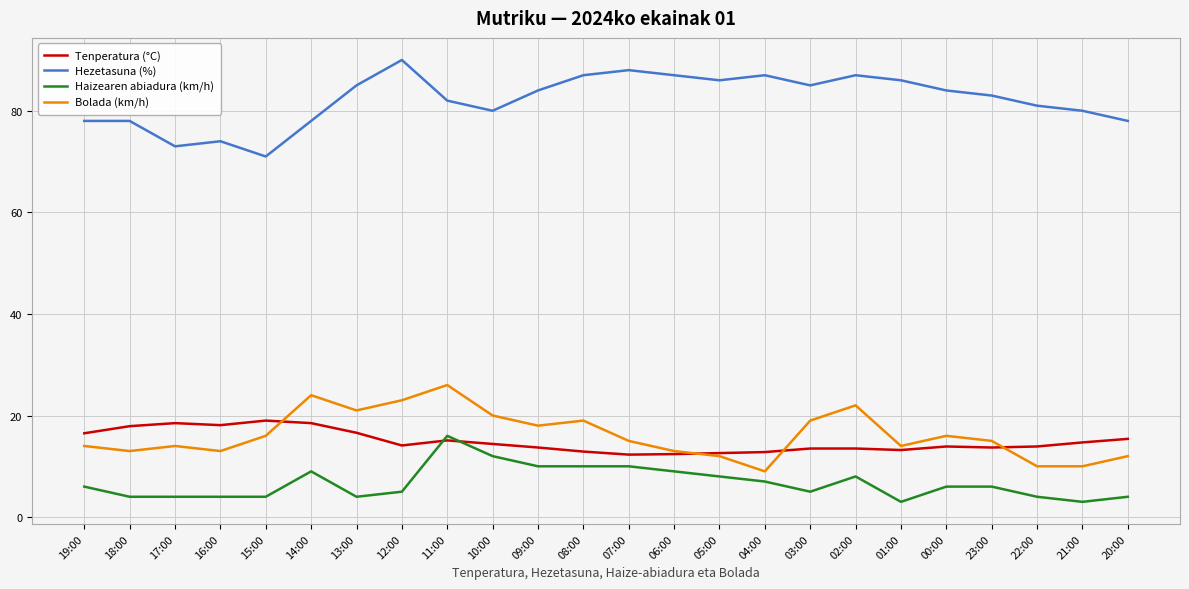

What is the spread (max minus min) of values at 23:00?

77.0